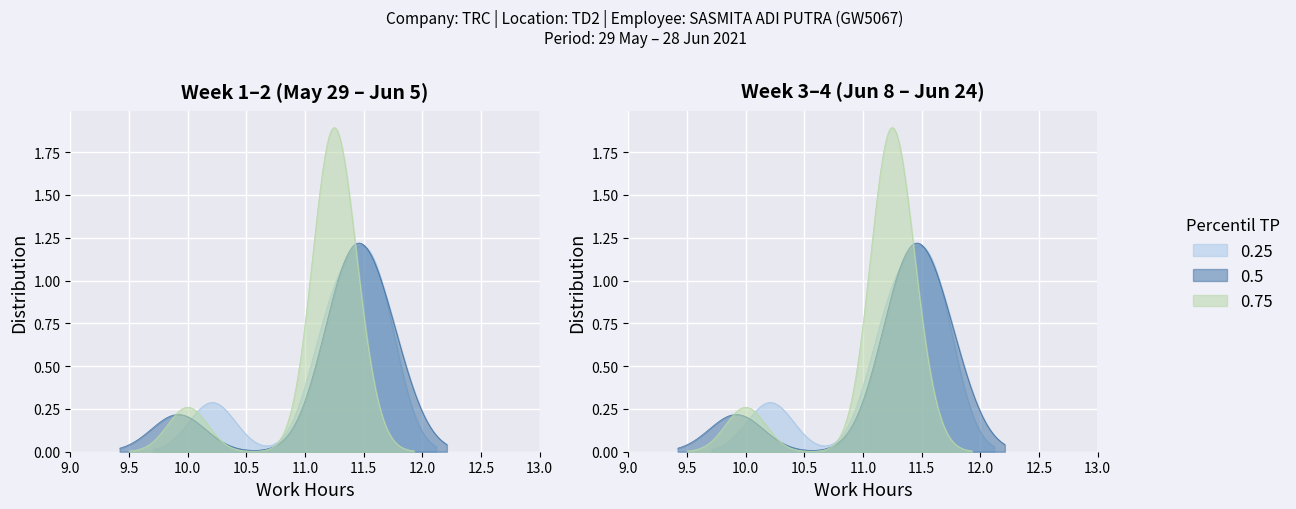

Count the number of values greater than 11.

21